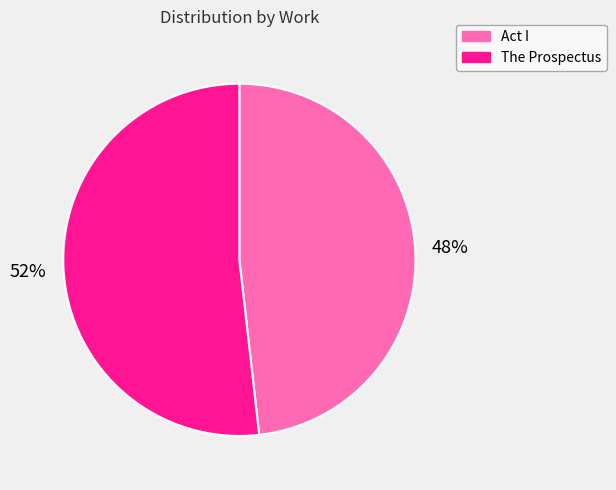

Do The Prospectus and Act I together represent more than half of the pie?

Yes